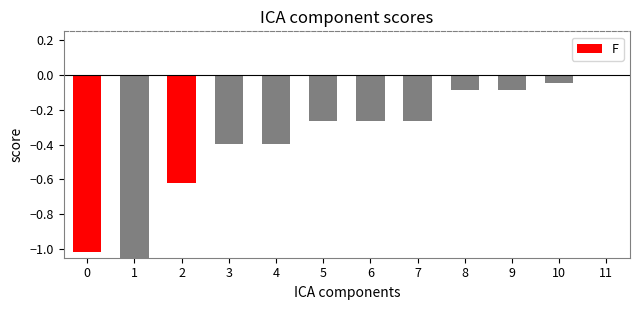

True or false: the data shows -0.4 at 11.

False